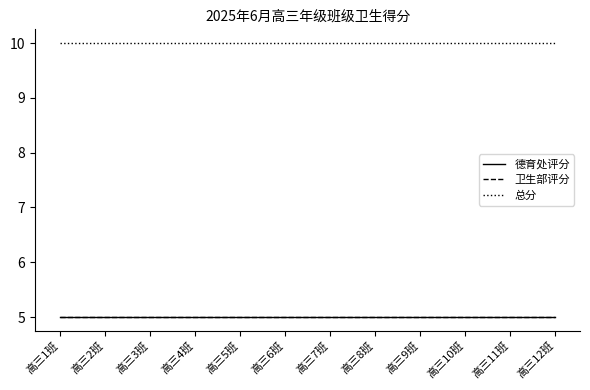

Is this an area chart (filled region under the line)?

No